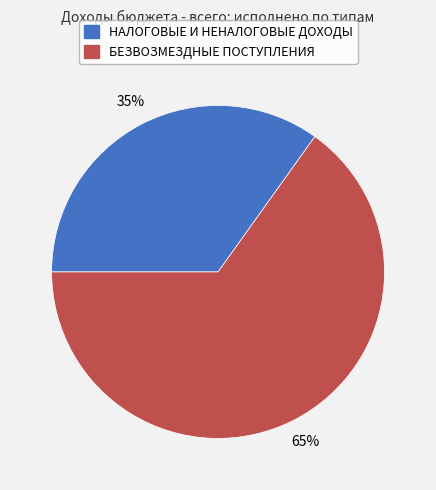

Which slice is the largest?

БЕЗВОЗМЕЗДНЫЕ ПОСТУПЛЕНИЯ